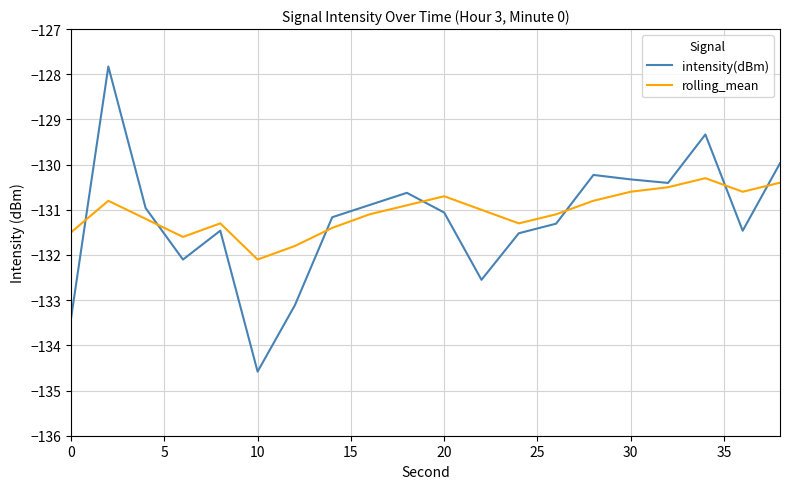

Rank the series by their maximum value, from highest to lowest.

intensity(dBm), rolling_mean